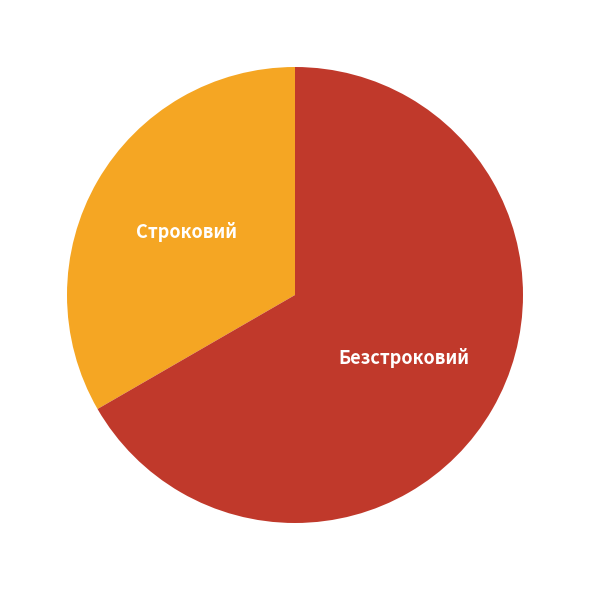

Is there a majority slice in this chart?

Yes